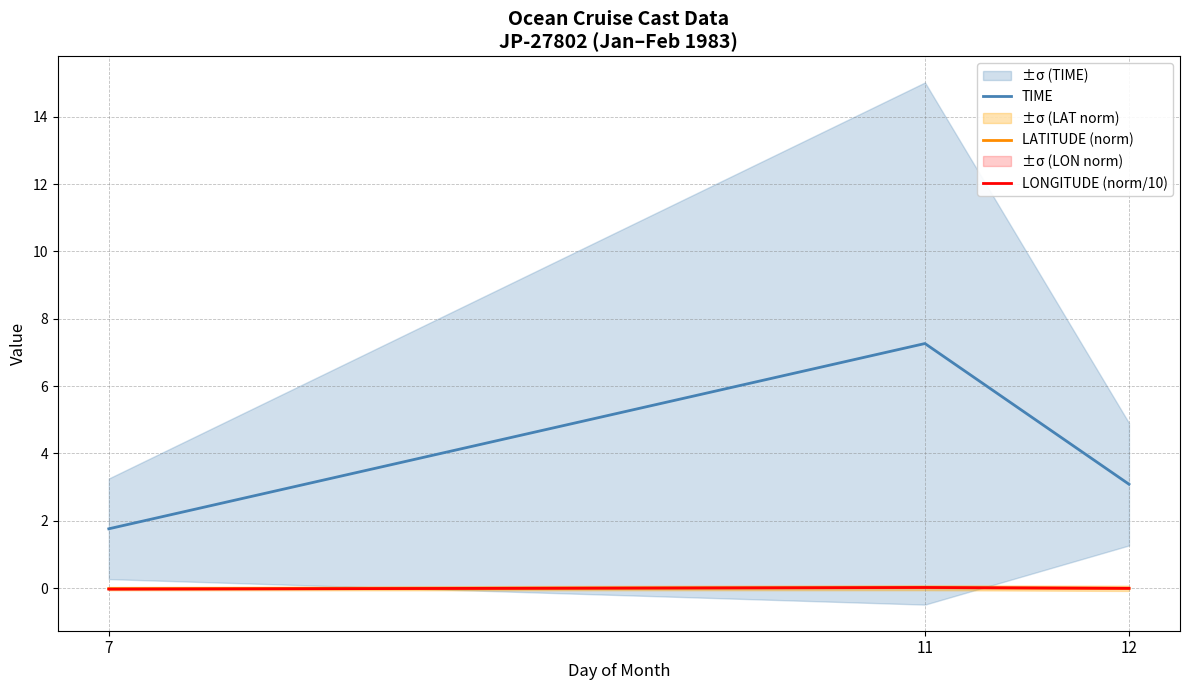

How many lines are shown in the chart?

3